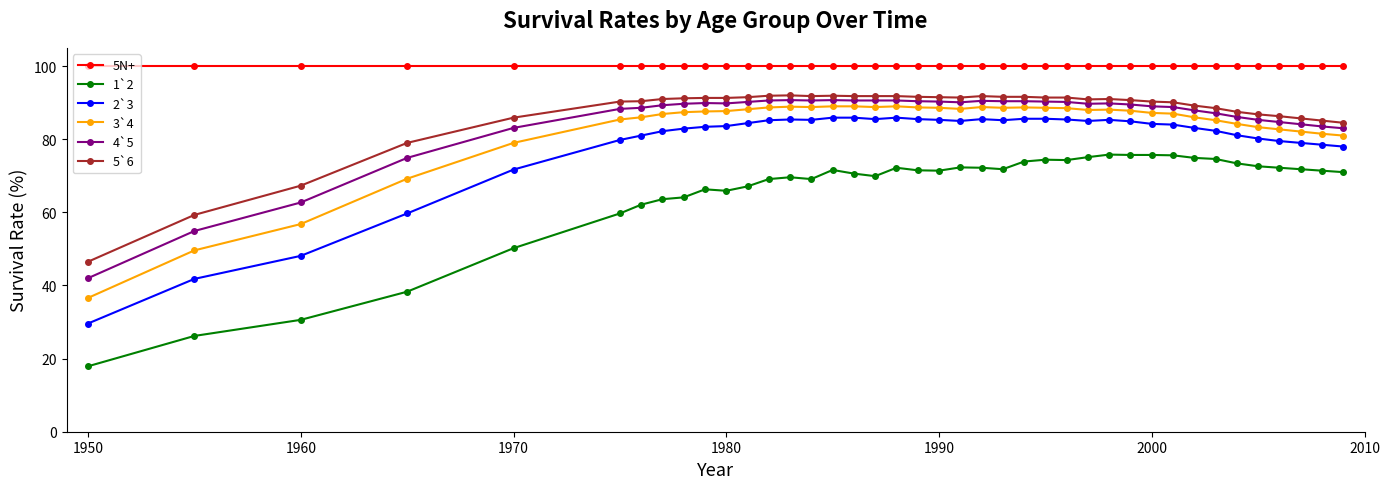

List the series in order of their peak value, lowest first.

1`2, 2`3, 3`4, 4`5, 5`6, 5N+